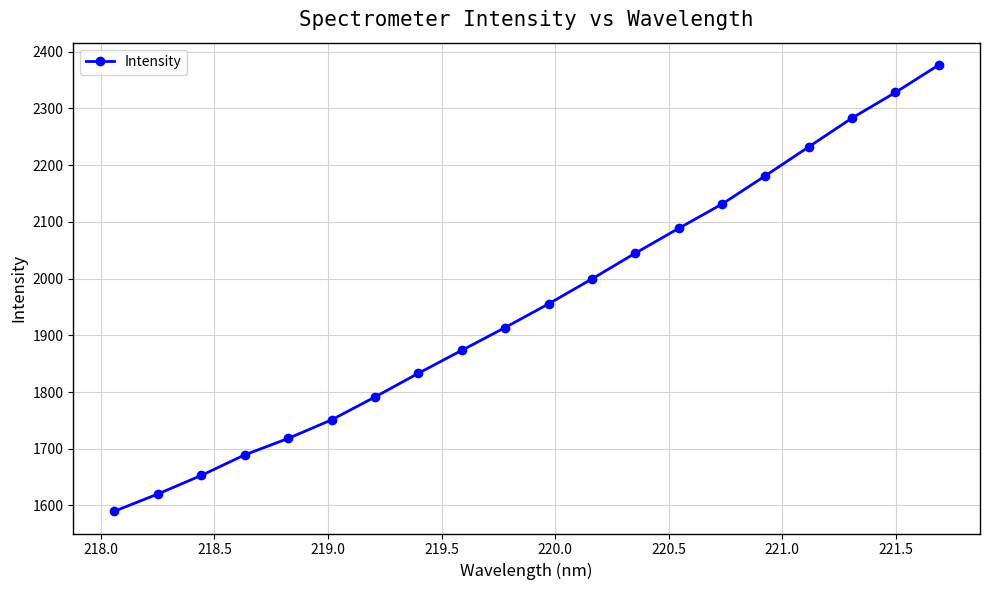

True or false: there are more than 2 points higher than both neighbors.

False